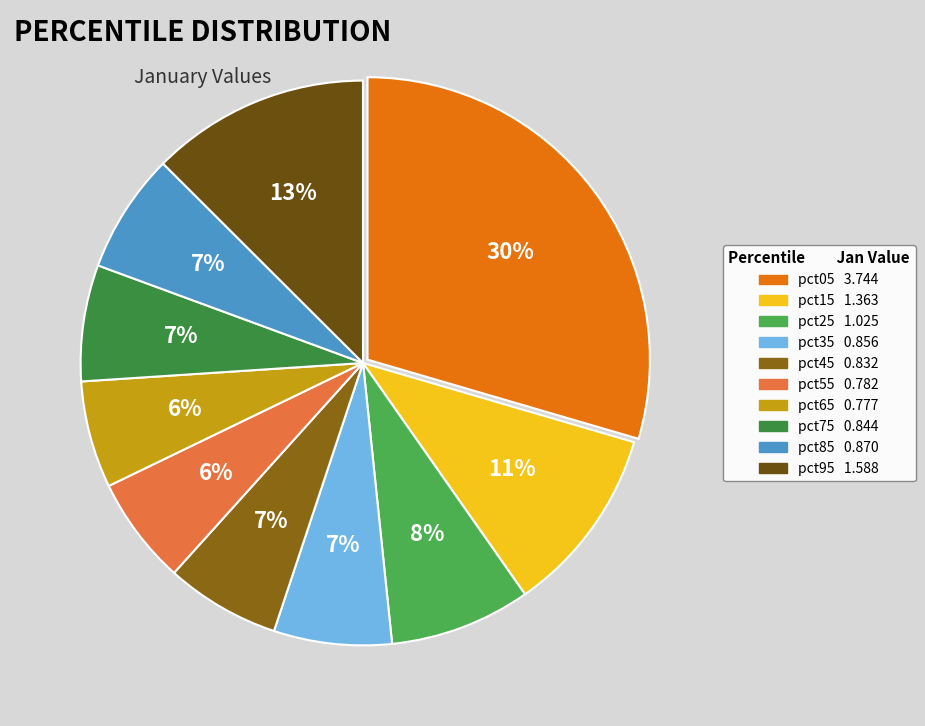

What is the largest slice in the pie chart?

pct05